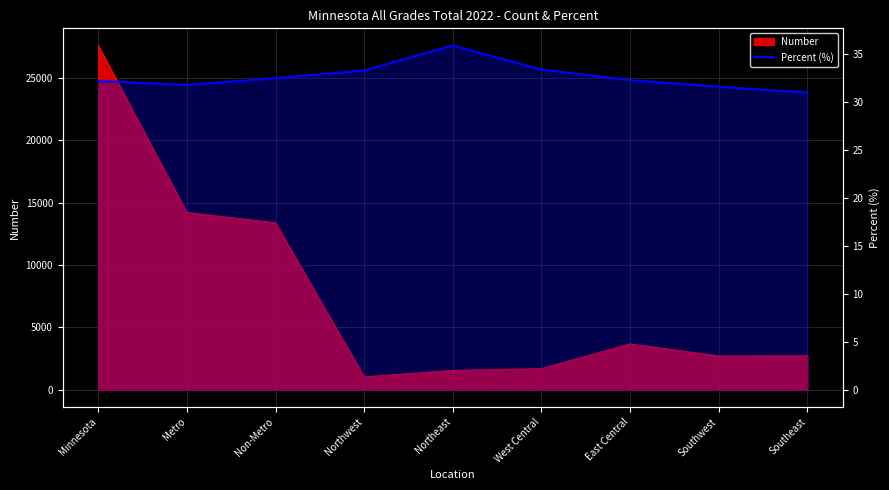

What is the change in value from Northeast to West Central?

-2.5